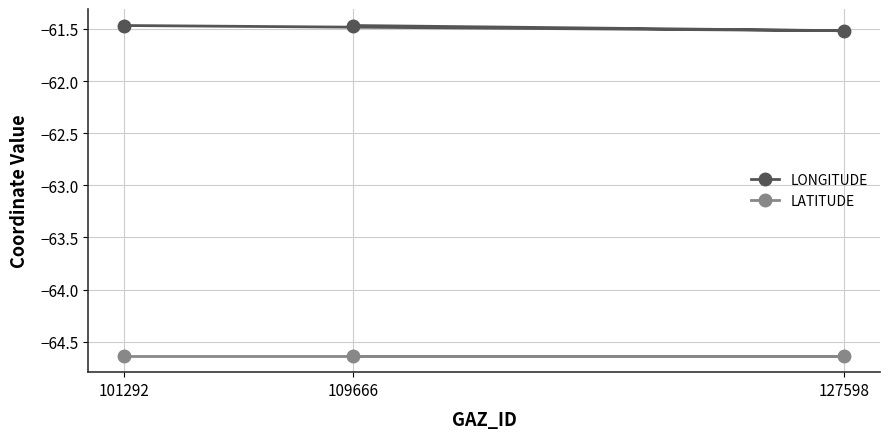

At 109666, list the series in order from largest to smallest.

LONGITUDE, LATITUDE